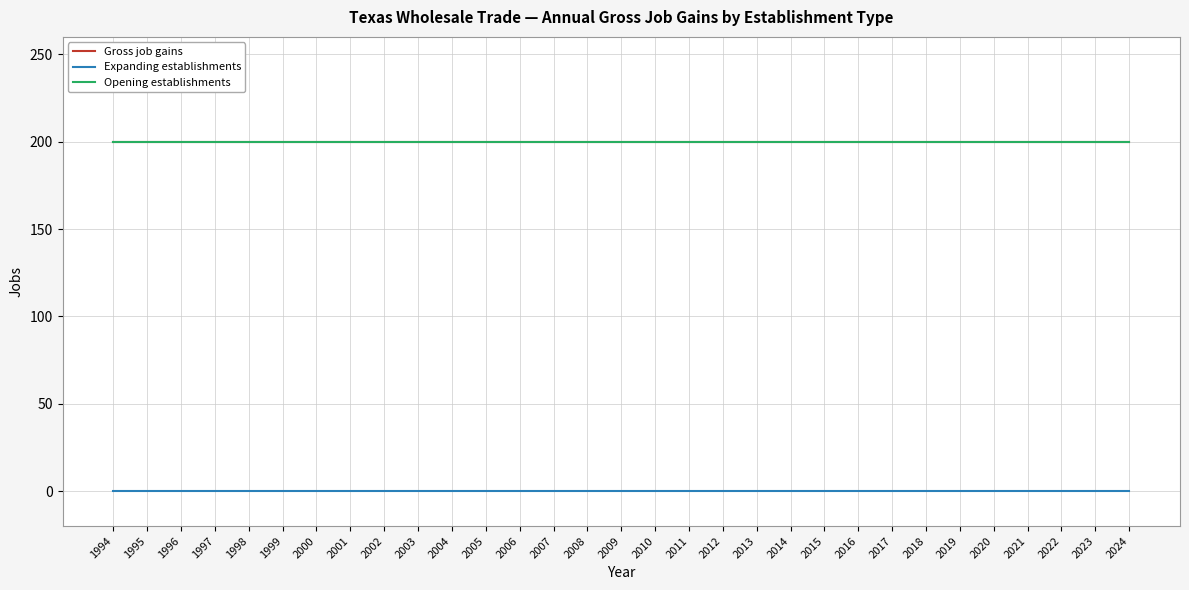

True or false: Gross job gains has more than 0 points higher than both neighbors.

False